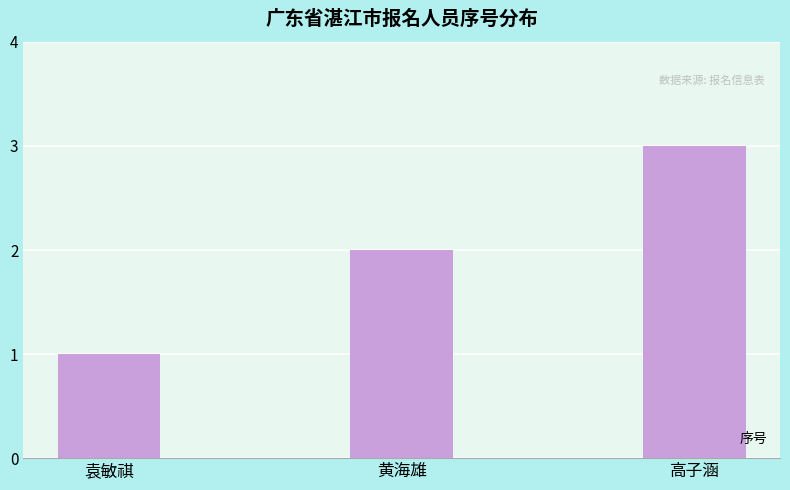

Are the bars grouped side by side (vs. stacked)?

No